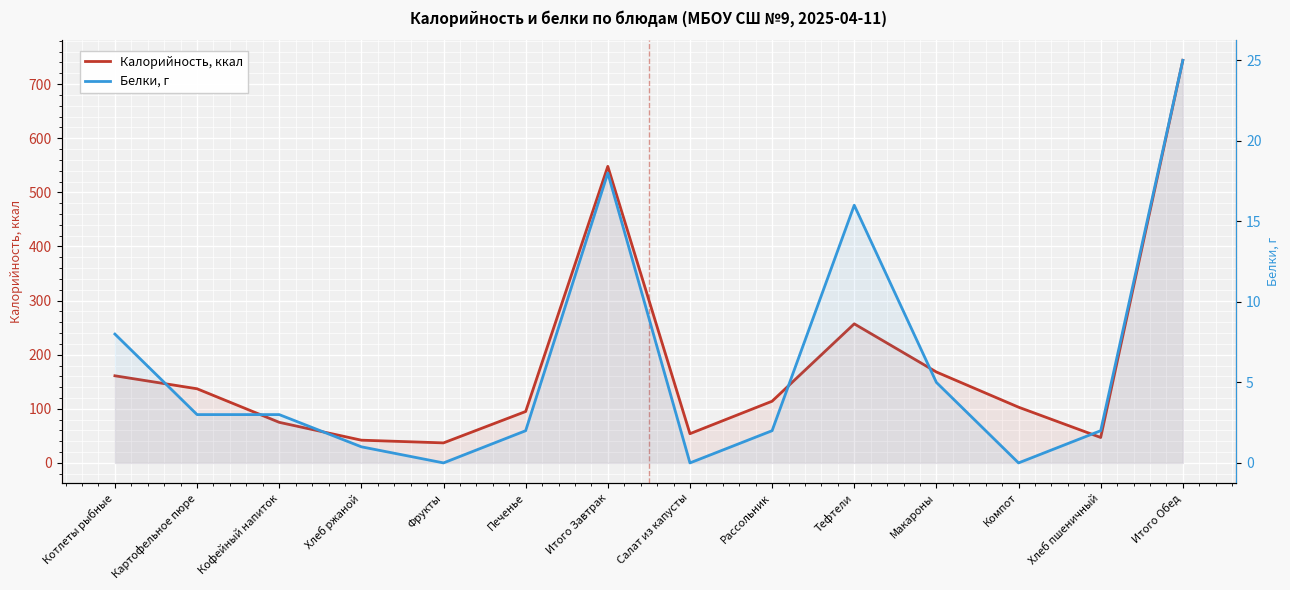

How many data points in Калорийность, ккал are less than 114?

7